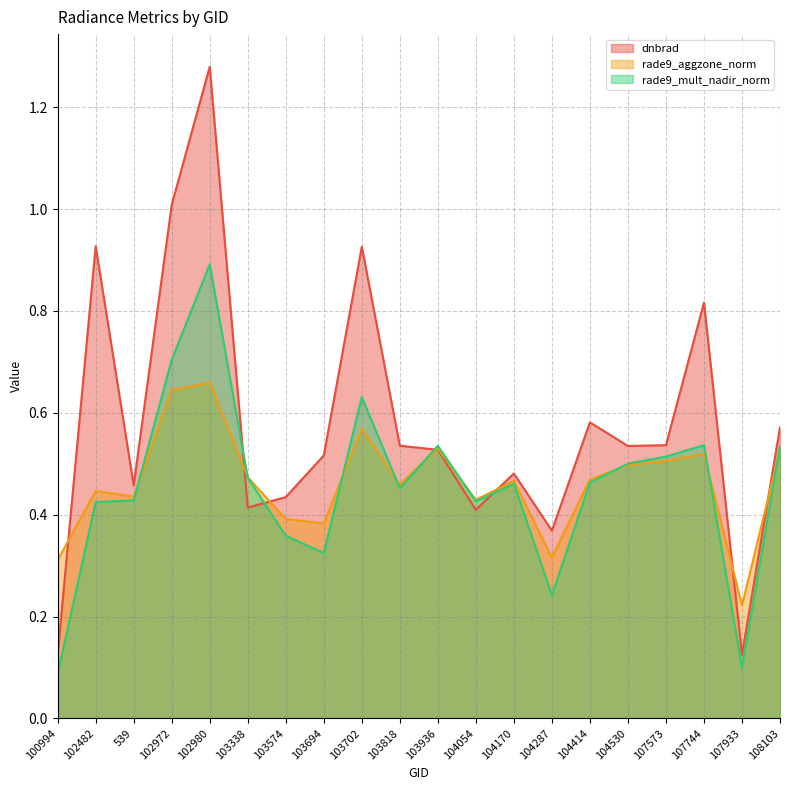

Which series has the widest spread of values?

dnbrad